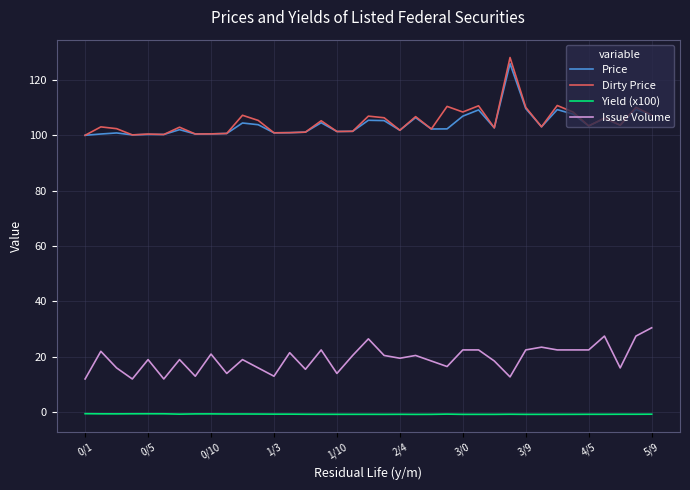

Which series has the widest spread of values?

Dirty Price